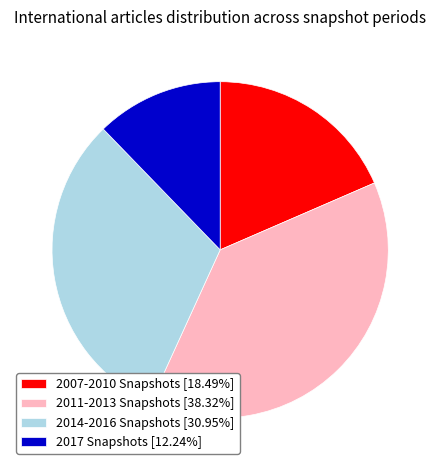

Is there any slice that represents more than half of the pie?

No